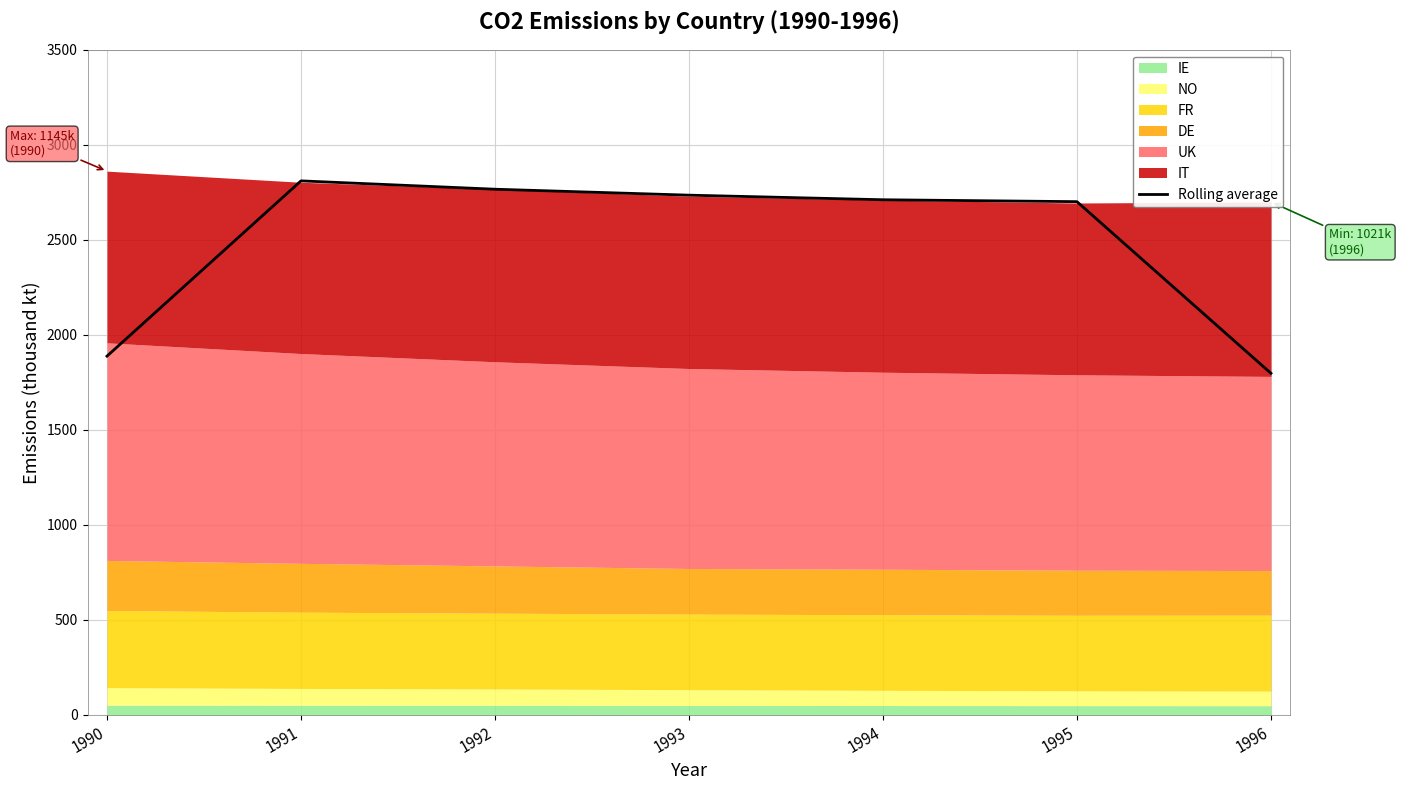

Reading left to right, list all the values displayed in this chart.

1990=1888.0	1991=2810.0	1992=2766.1	1993=2734.8	1994=2710.6	1995=2700.6	1996=1797.6